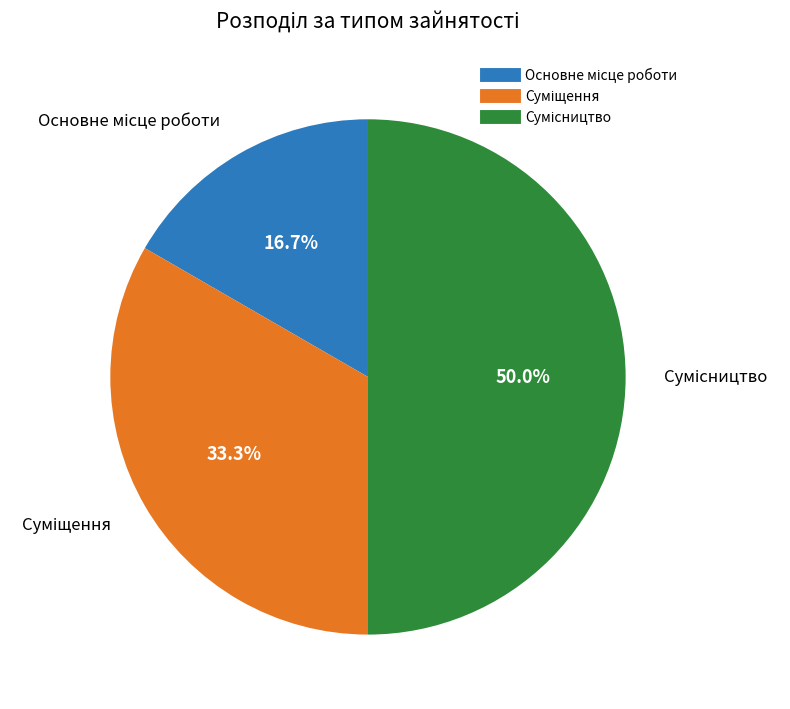

Count the number of slices in the pie.

3